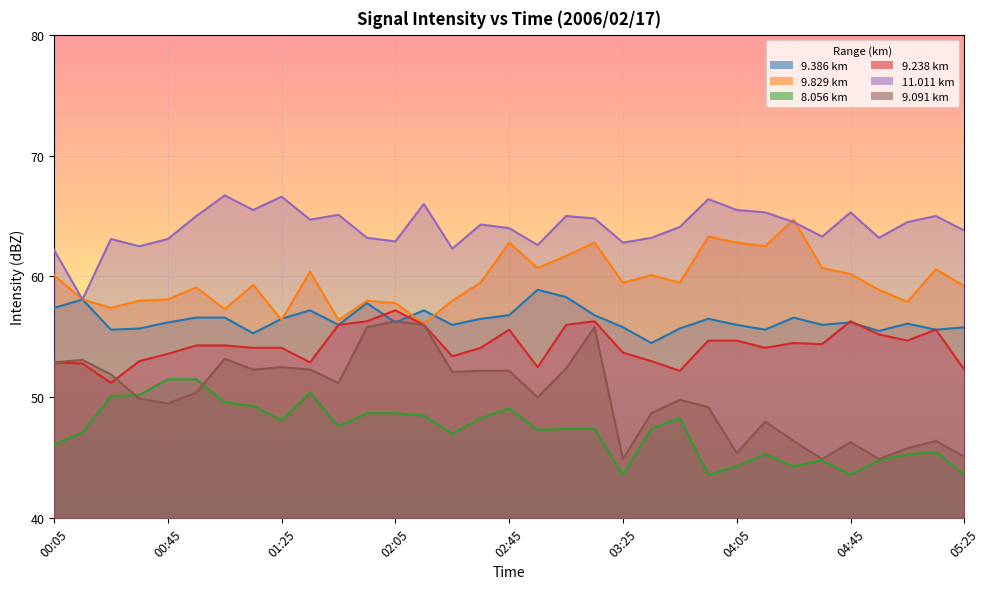

Which has a higher value, 03:55 or 04:35?

03:55